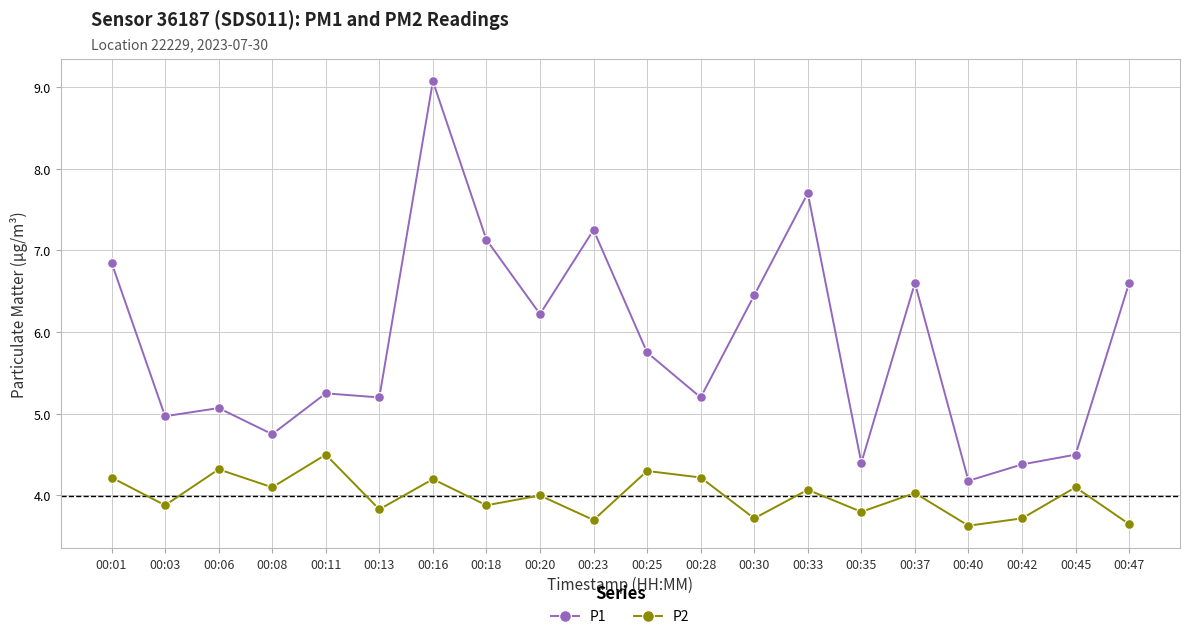

What is the spread (max minus min) of values at 00:01?

2.6